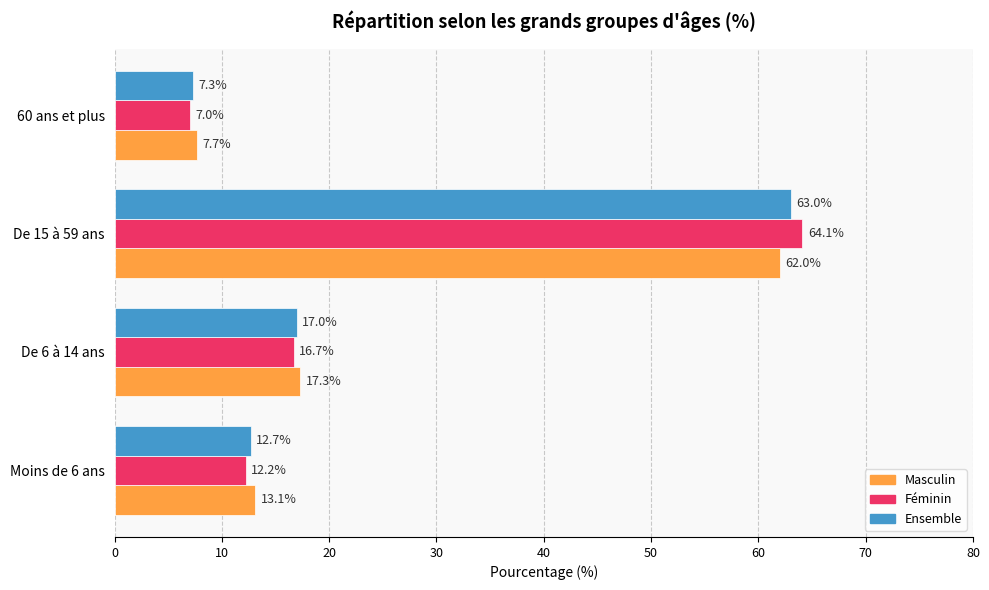

Which series has the largest range (max minus min)?

Féminin